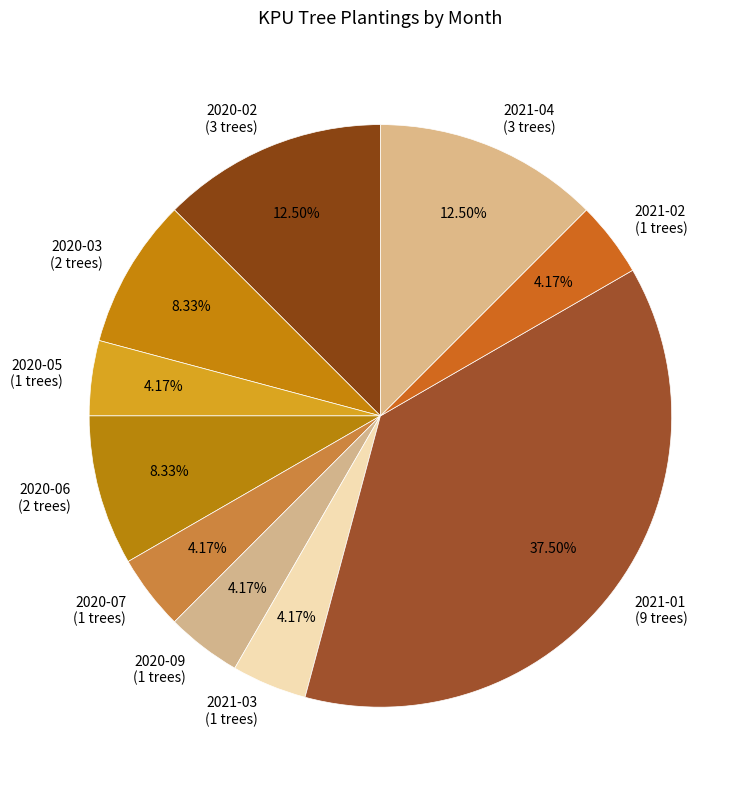

What is the total percentage of 2021-02 and 2020-03?

12.5%